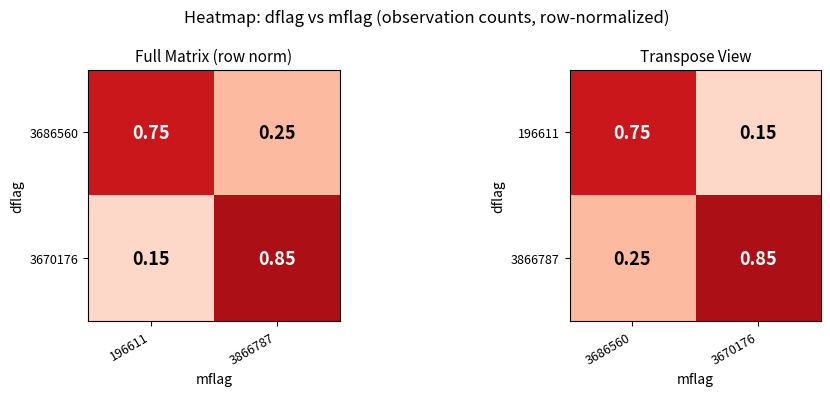

Is the value of 196611 at 3686560 greater than the value of 3866787 at 3670176?

No